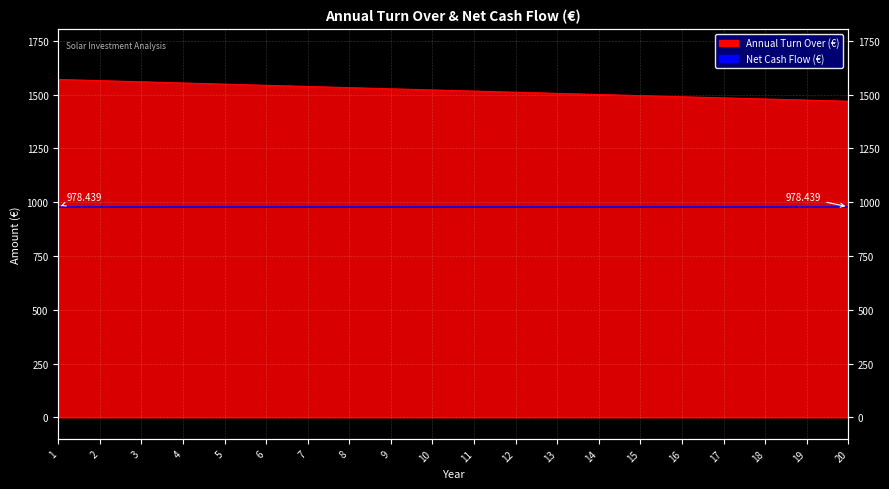

What is the difference between the second highest and second lowest values?

90.6